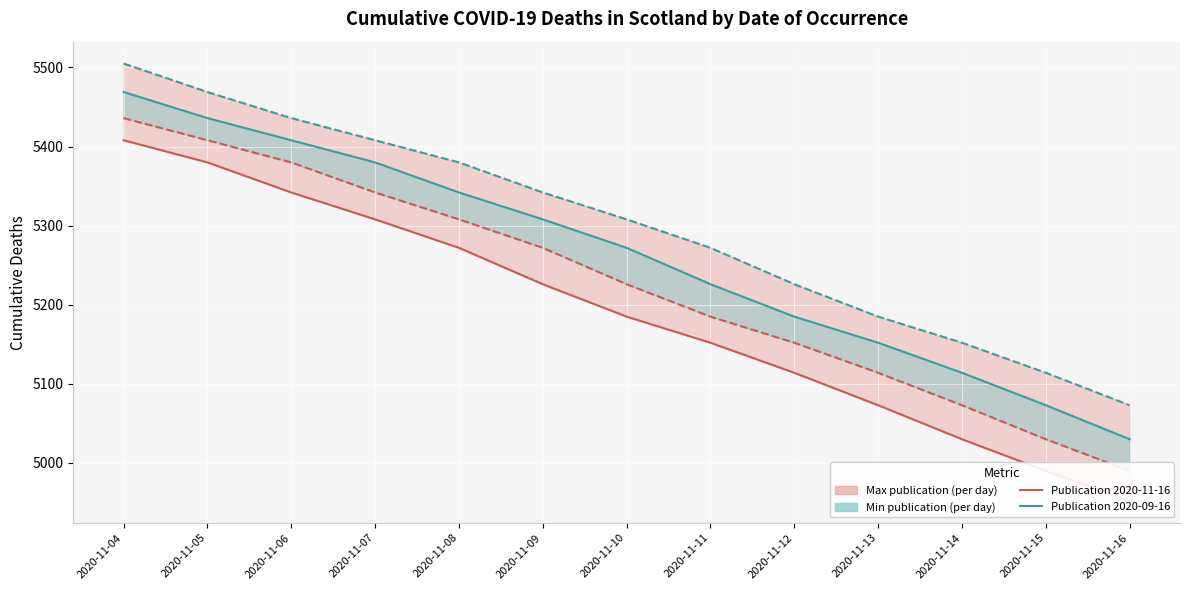

True or false: Cumulative Deaths (publication 2020-10-14) and Cumulative Deaths (publication 2020-09-16) intersect in this chart.

False